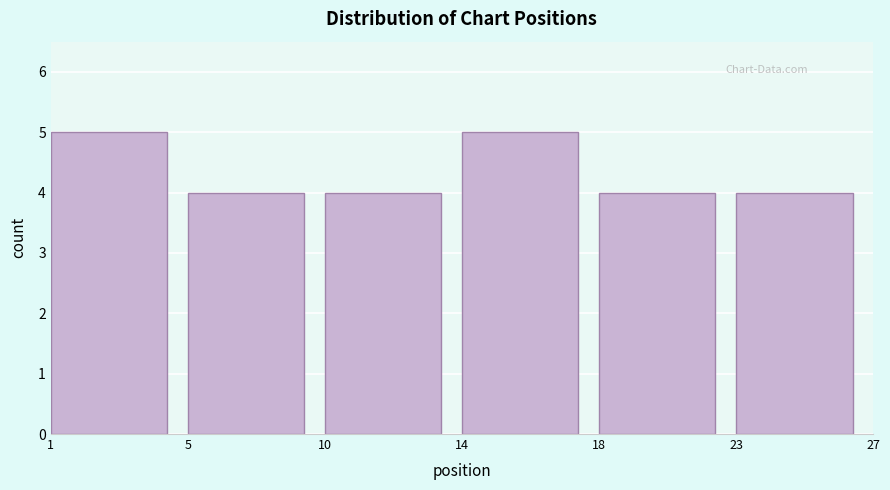

Reading left to right, list all the values displayed in this chart.

5	4	4	5	4	4